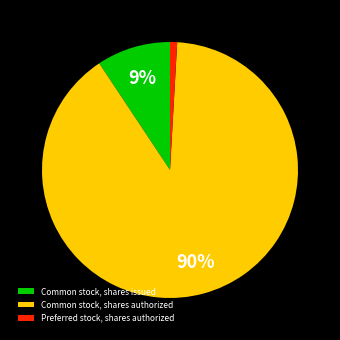

Between Common stock, shares authorized and Preferred stock, shares authorized, which is larger?

Common stock, shares authorized